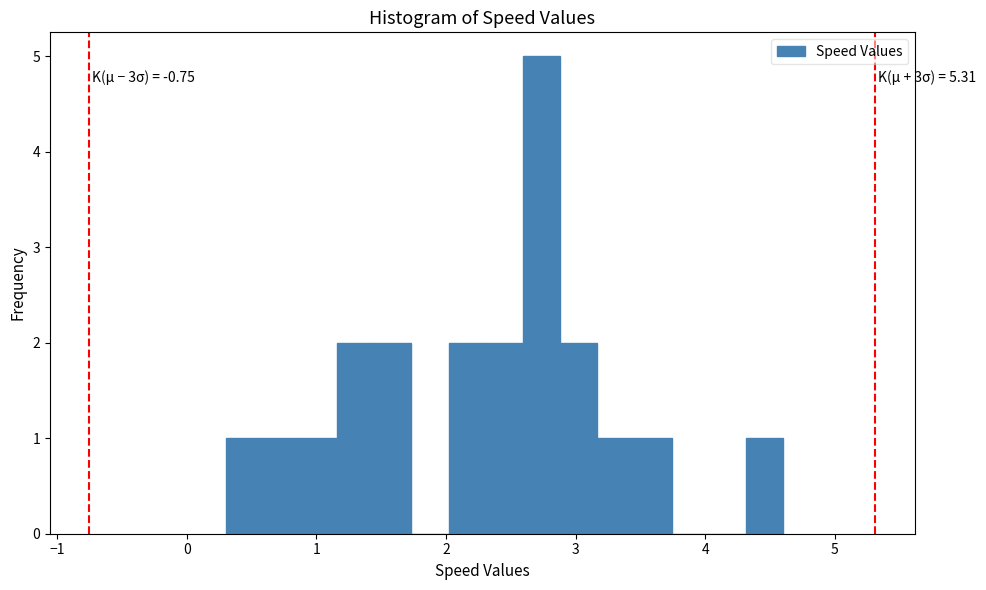

Around what value on the x-axis is the tallest bar? Give the approximate position of its centre, as read against the axis.

2.7